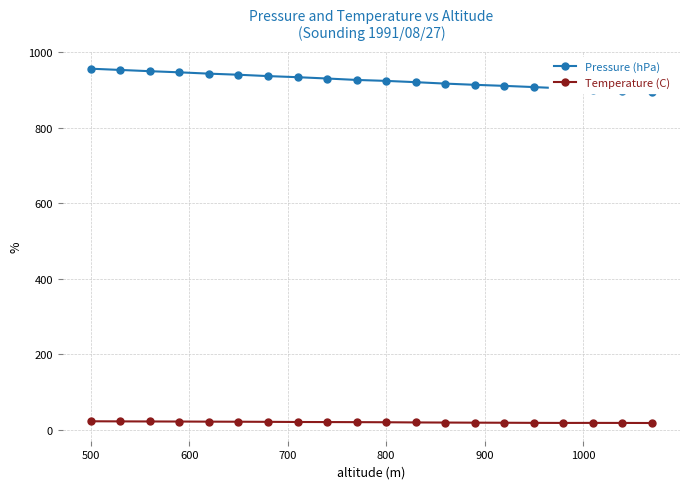

Is it true that Temperature (C) equals 22.0 at 500?

True